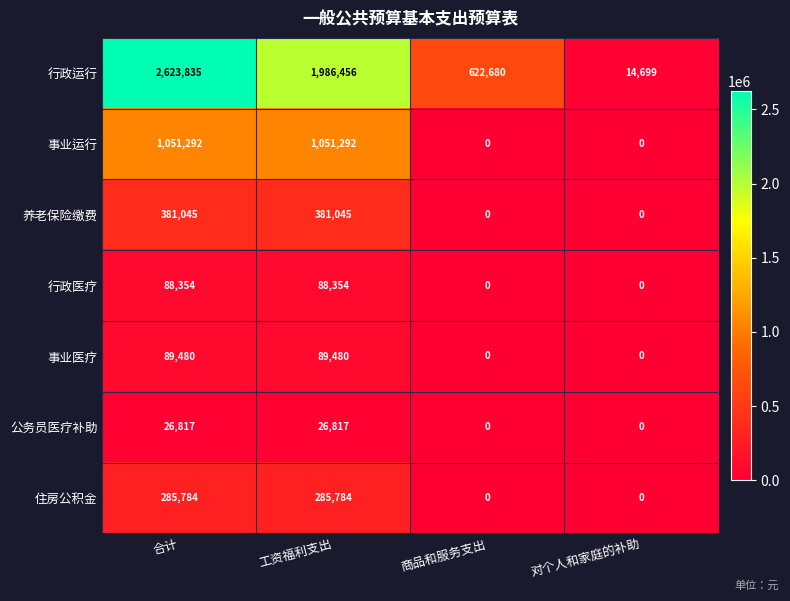

What is the maximum value for 住房公积金?

285784